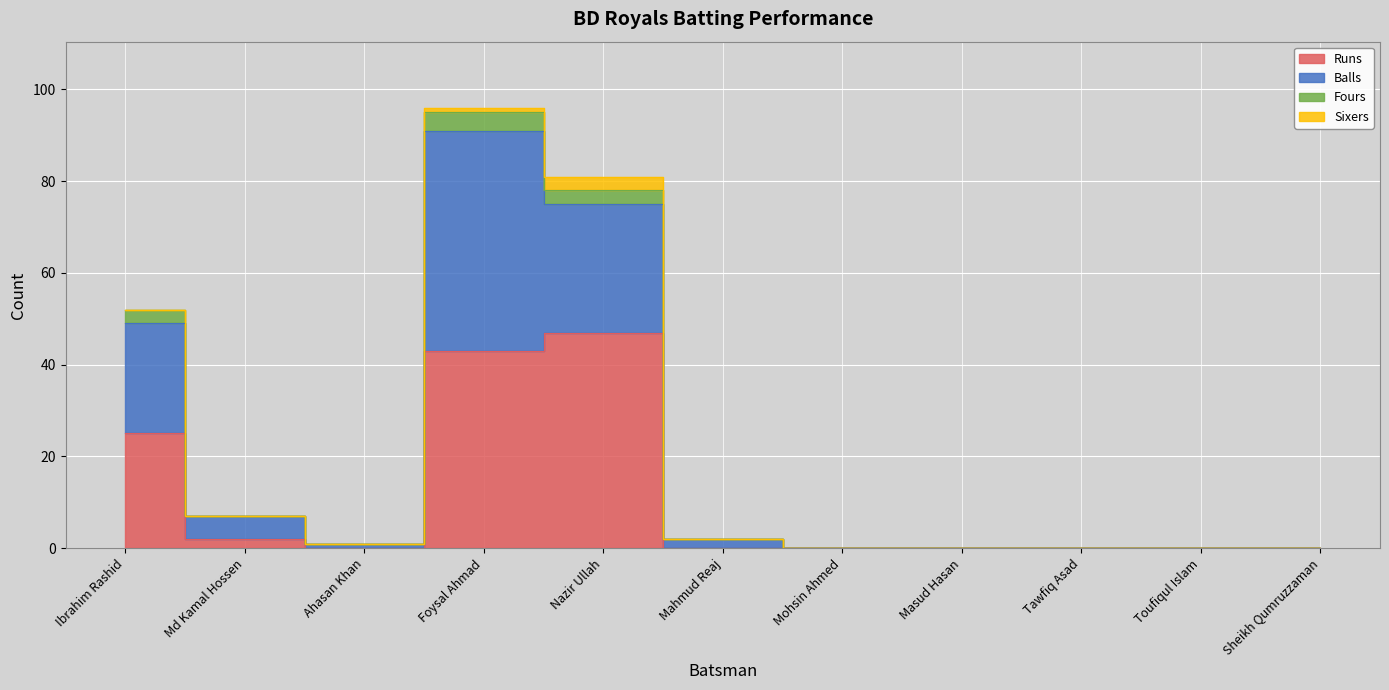

True or false: Runs has more than 0 interior local peaks.

True